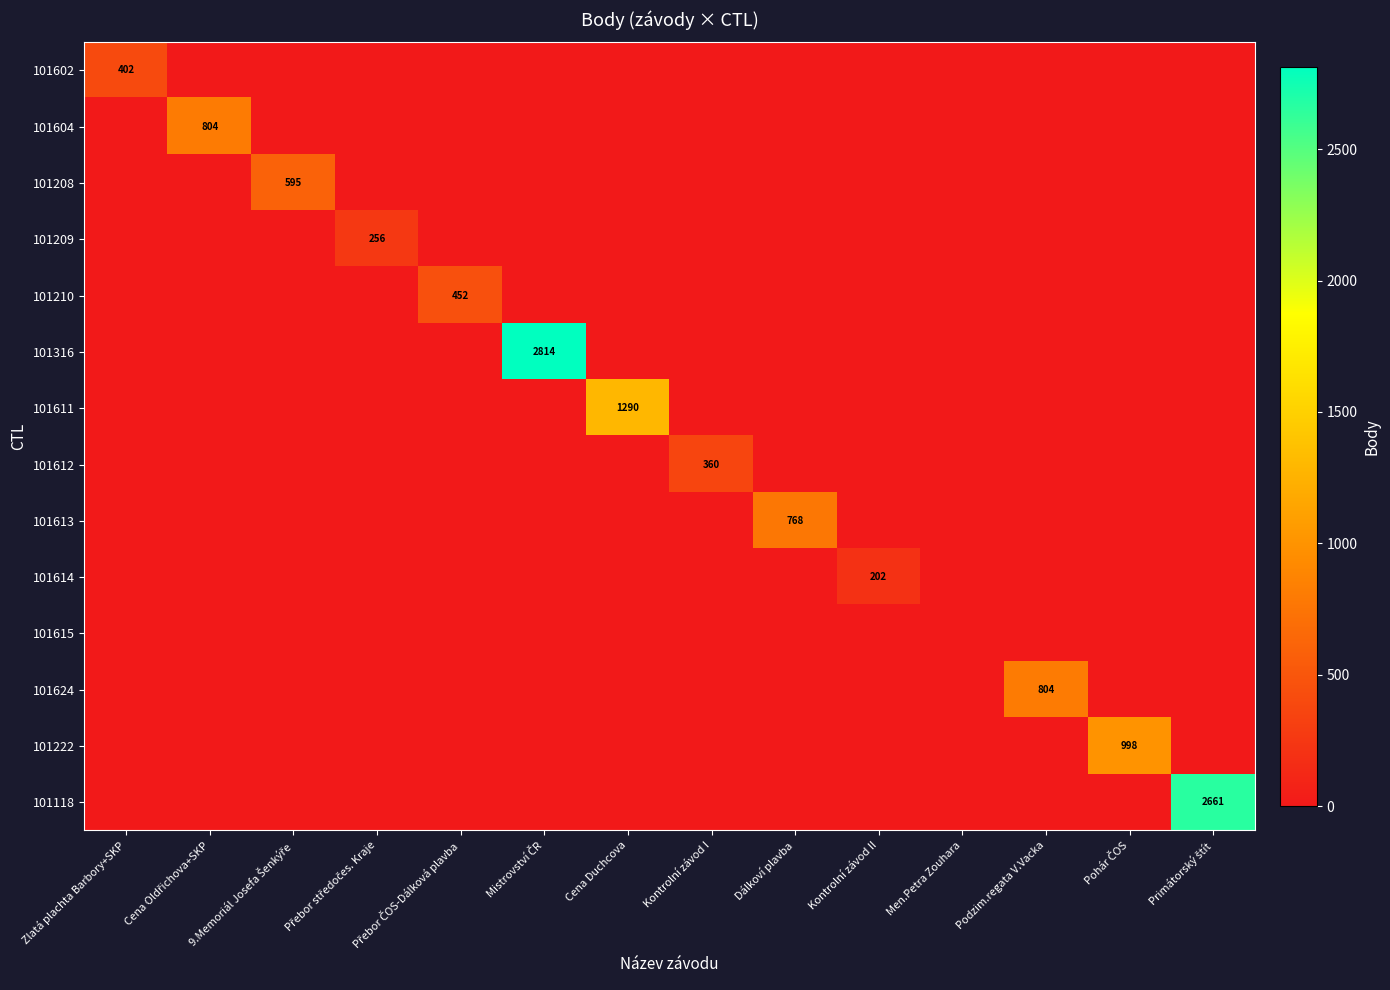

True or false: 101602 has a value of 0 at Dálkoví plavba.

True